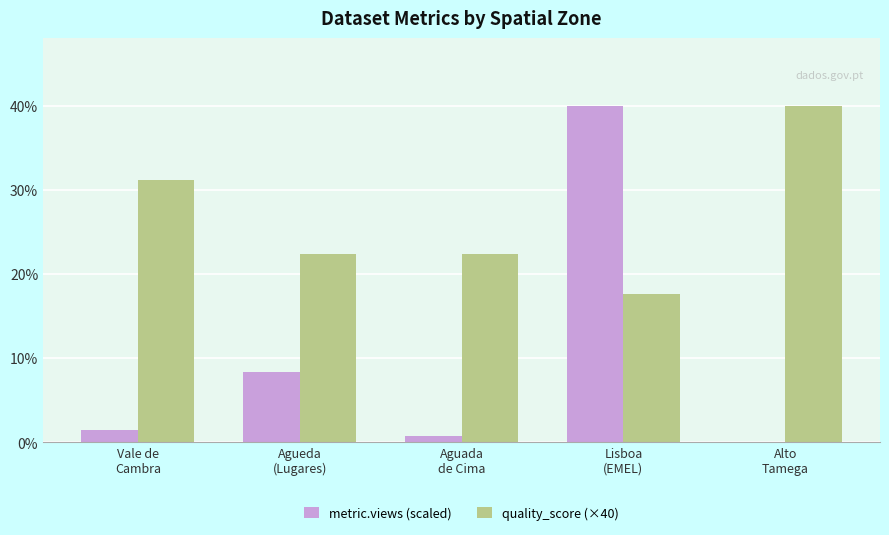

What is the sum of all metric.views (scaled) values?

50.6